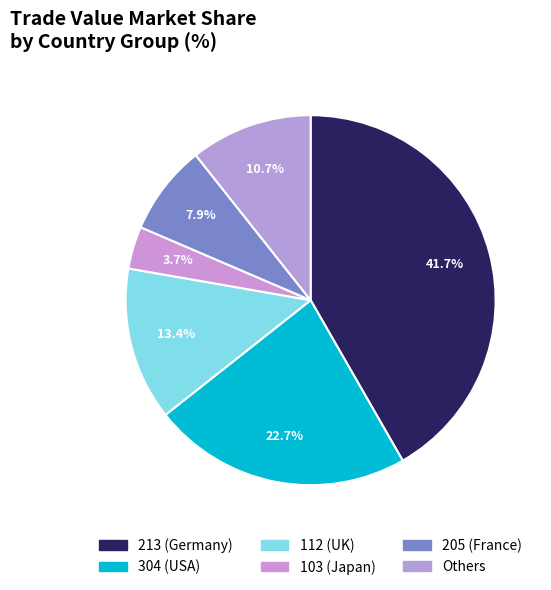

How many slices are in this pie chart?

6